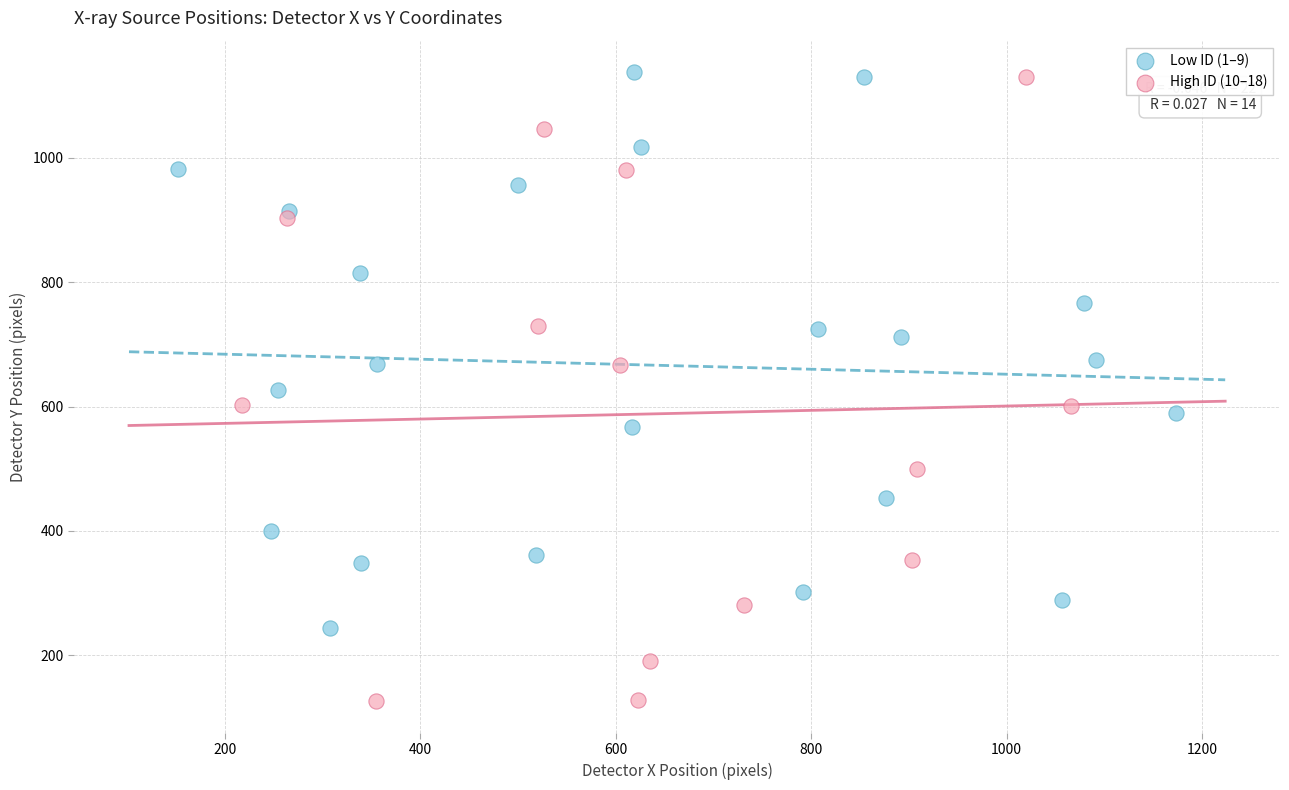

What are all the series names shown in the legend?

Low ID (1–9), High ID (10–18)